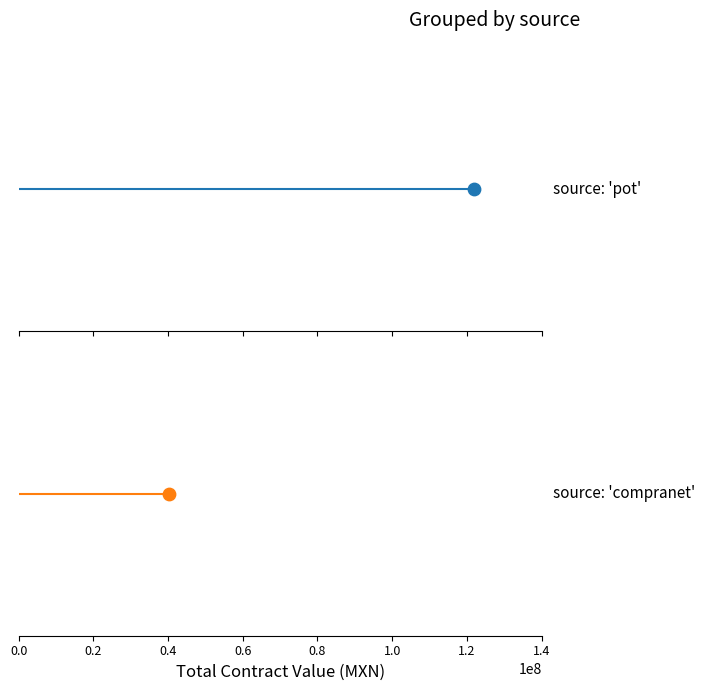

Which series has the widest spread of Y values?

pot